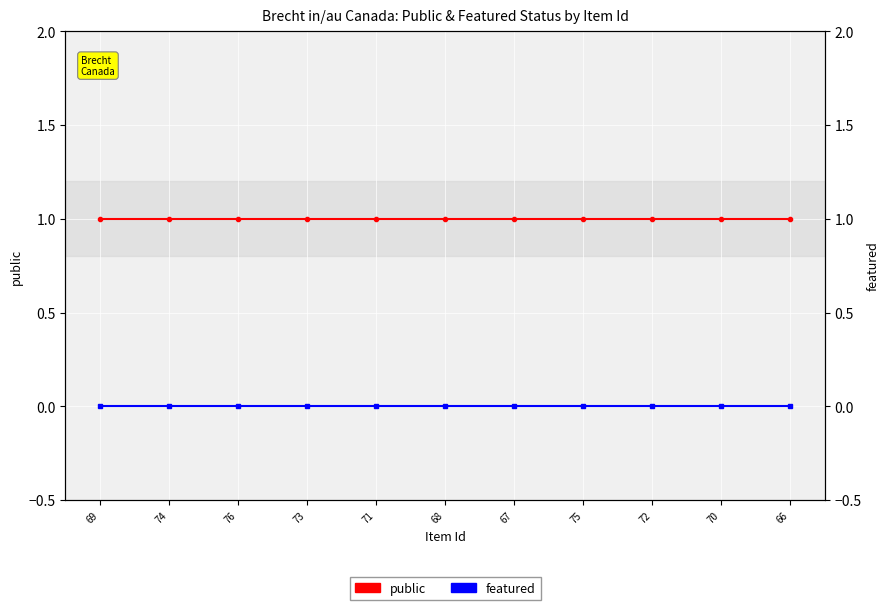

How many series are shown in this chart?

2